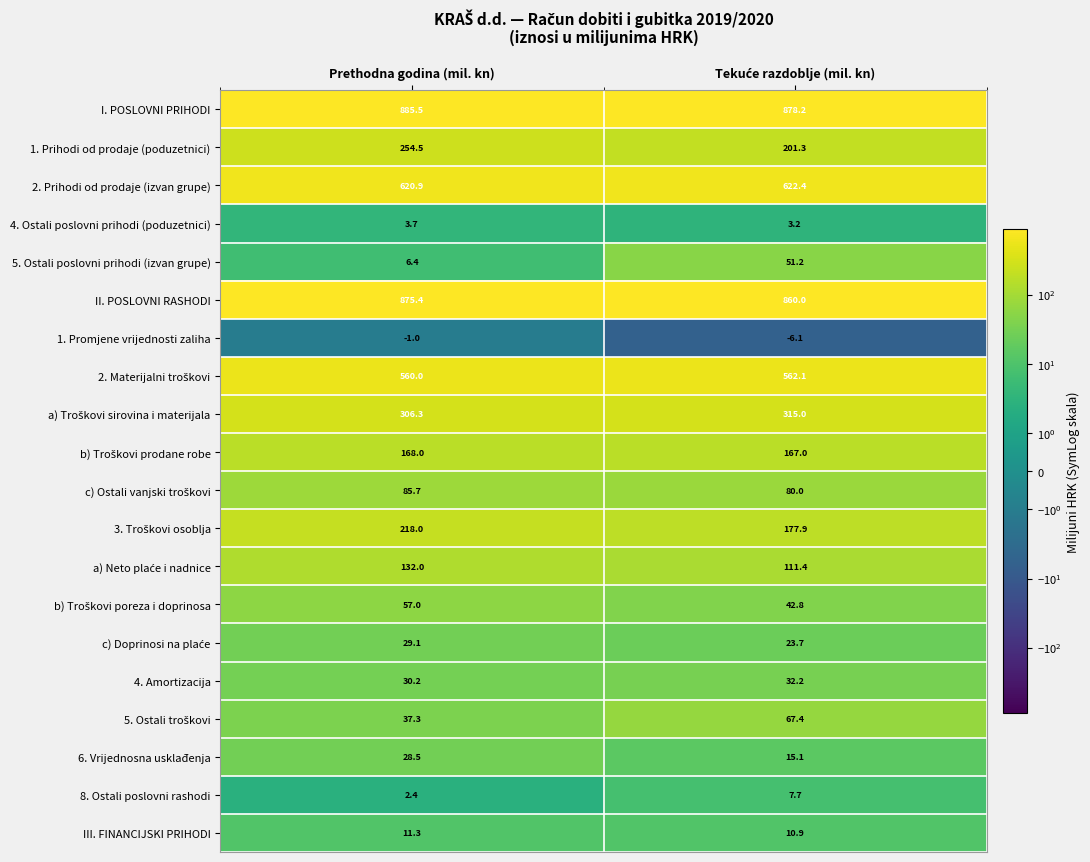

The value of 8. Ostali poslovni rashodi at Prethodna godina (mil. kn) is 2.4. True or false?

True